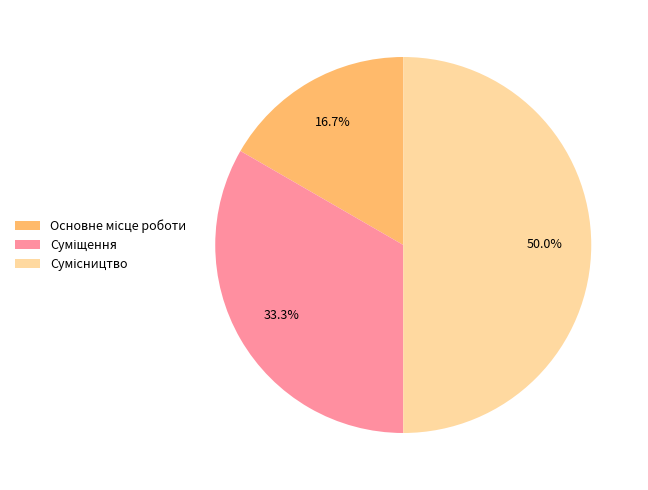

What percentage is the Основне місце роботи slice, to the nearest percent?

17%